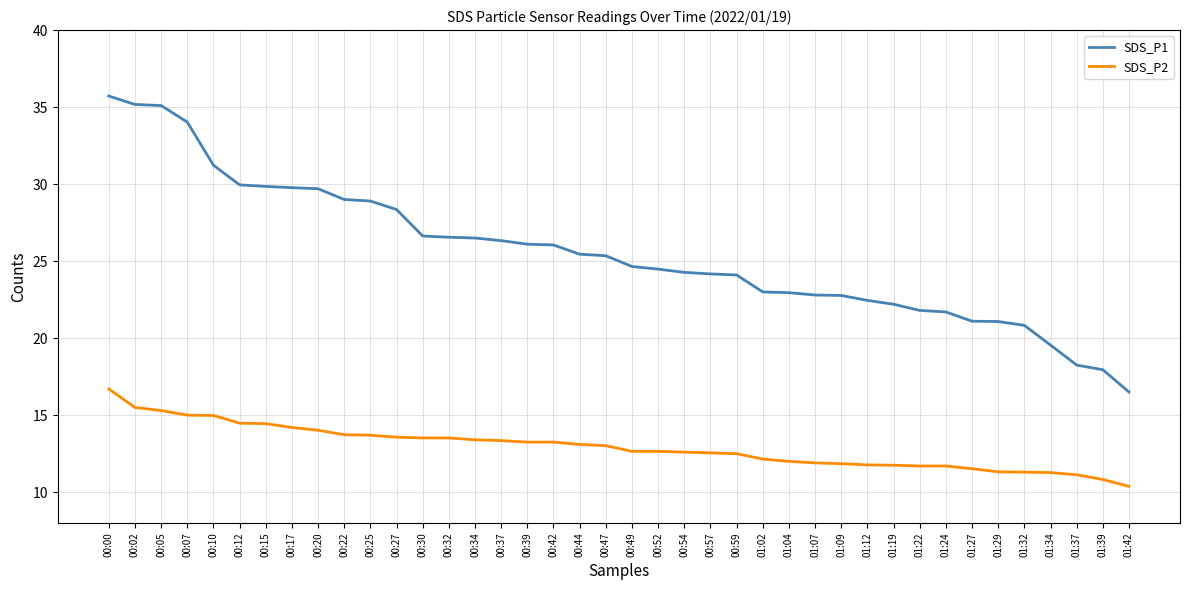

Read the SDS_P2 value at 00:20.

14.0